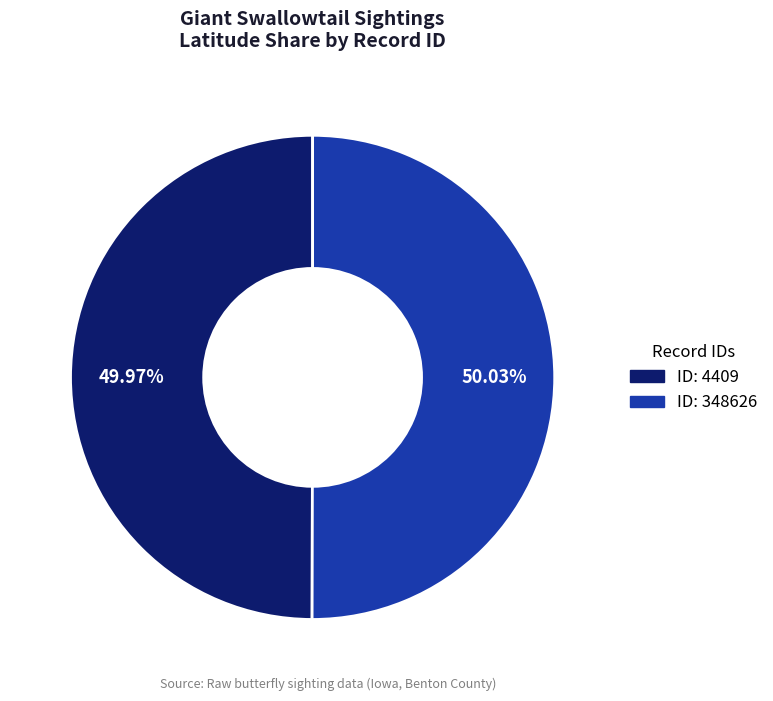

Is there any slice that represents more than half of the pie?

Yes